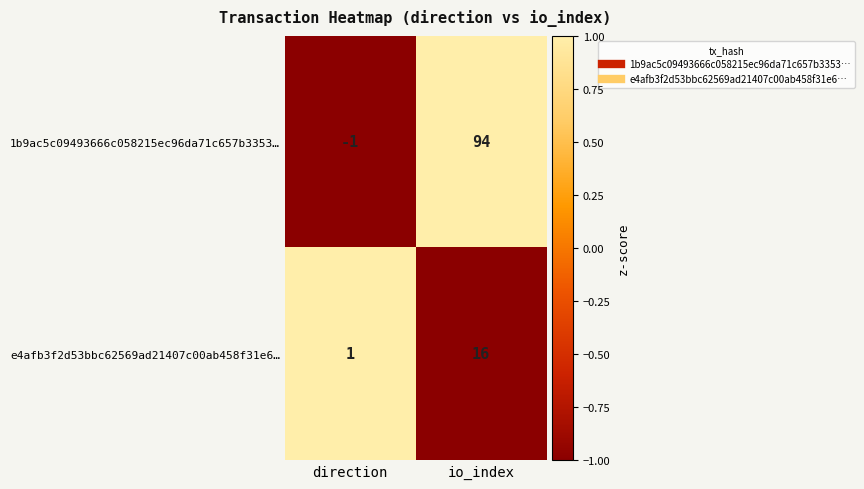

What is the difference between the maximum and minimum values in the e4afb3f2d53bbc62569ad21407c00ab458f31e6… series?

15